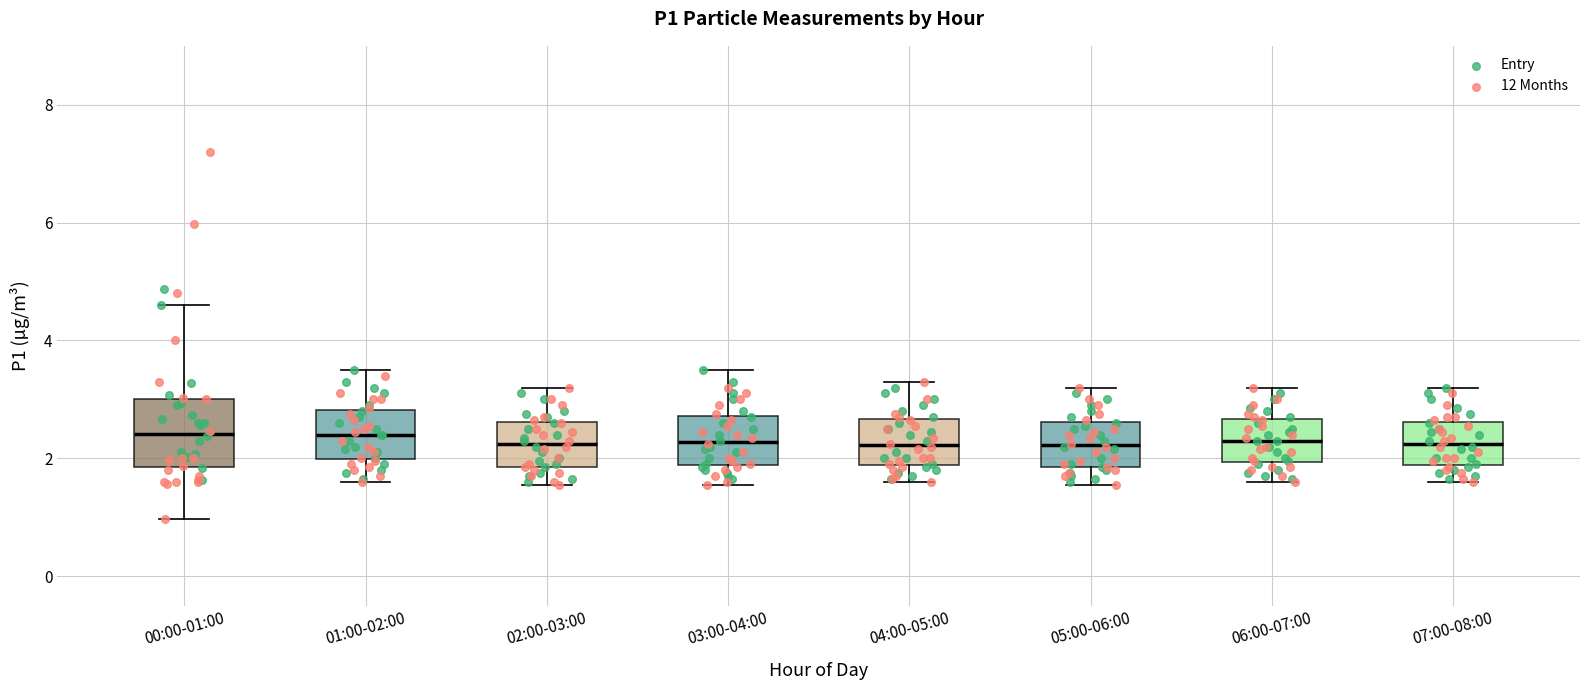

Reading left to right, transcribe this box plot: for each box, give where its median line is, the range the box spans, and where its two whiskers end, as read against the y-axis. The values are not printed on the chart, so give them approximately, as read against the axis.

00:00-01:00: median 2.4, box 1.8 to 3.0, whiskers 1.0 to 4.6
01:00-02:00: median 2.4, box 2.0 to 2.8, whiskers 1.6 to 3.6
02:00-03:00: median 2.2, box 1.8 to 2.6, whiskers 1.6 to 3.2
03:00-04:00: median 2.2, box 1.8 to 2.8, whiskers 1.6 to 3.6
04:00-05:00: median 2.2, box 1.8 to 2.6, whiskers 1.6 to 3.4
05:00-06:00: median 2.2, box 1.8 to 2.6, whiskers 1.6 to 3.2
06:00-07:00: median 2.4, box 2.0 to 2.6, whiskers 1.6 to 3.2
07:00-08:00: median 2.2, box 1.8 to 2.6, whiskers 1.6 to 3.2